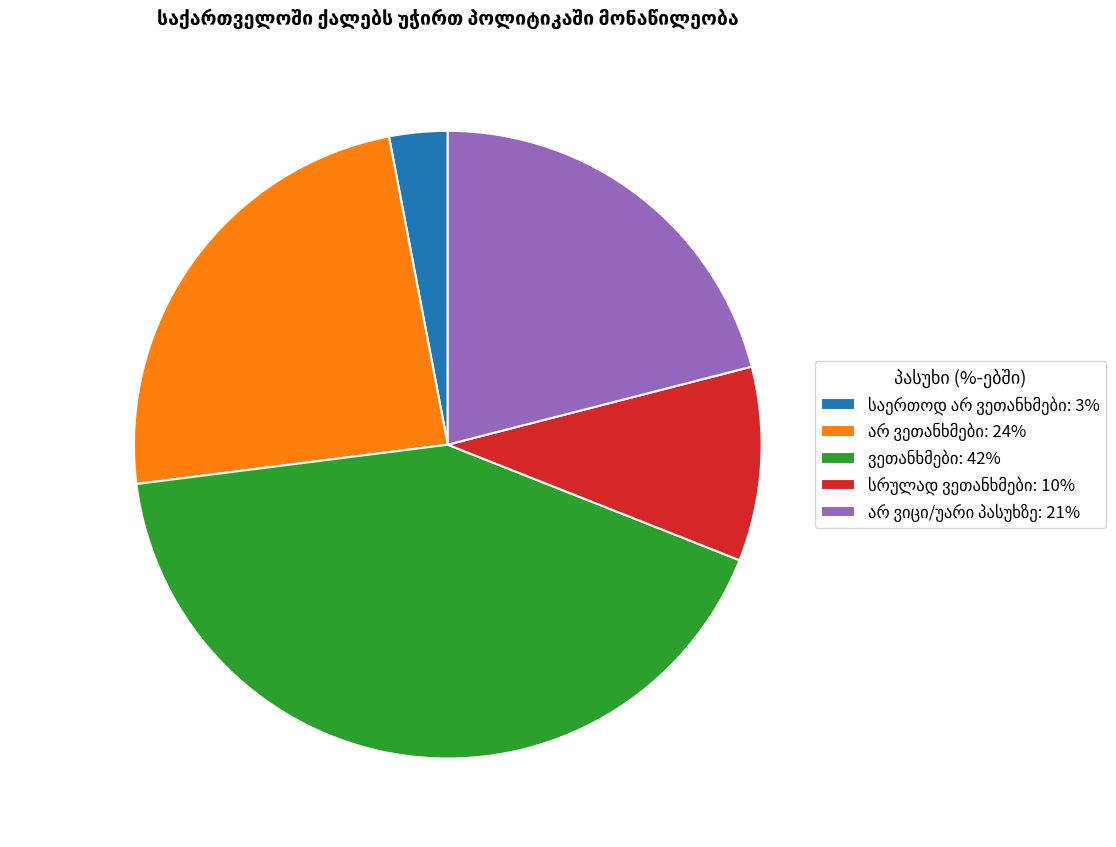

Is there a majority slice in this chart?

No